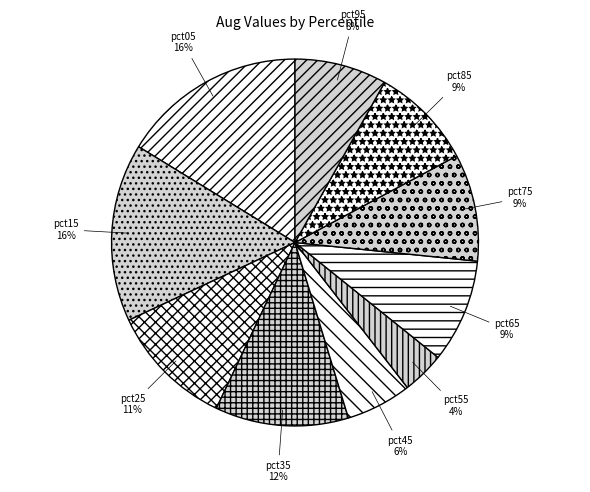

What is the smallest slice in the pie chart?

pct55